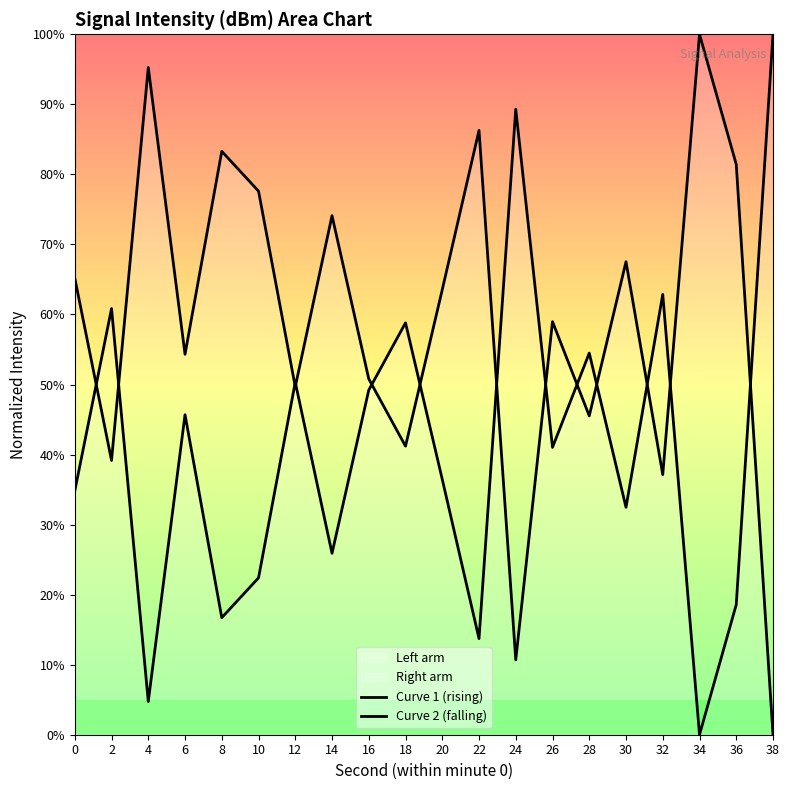

How many positive values does the Curve 2 (falling) series have?

19